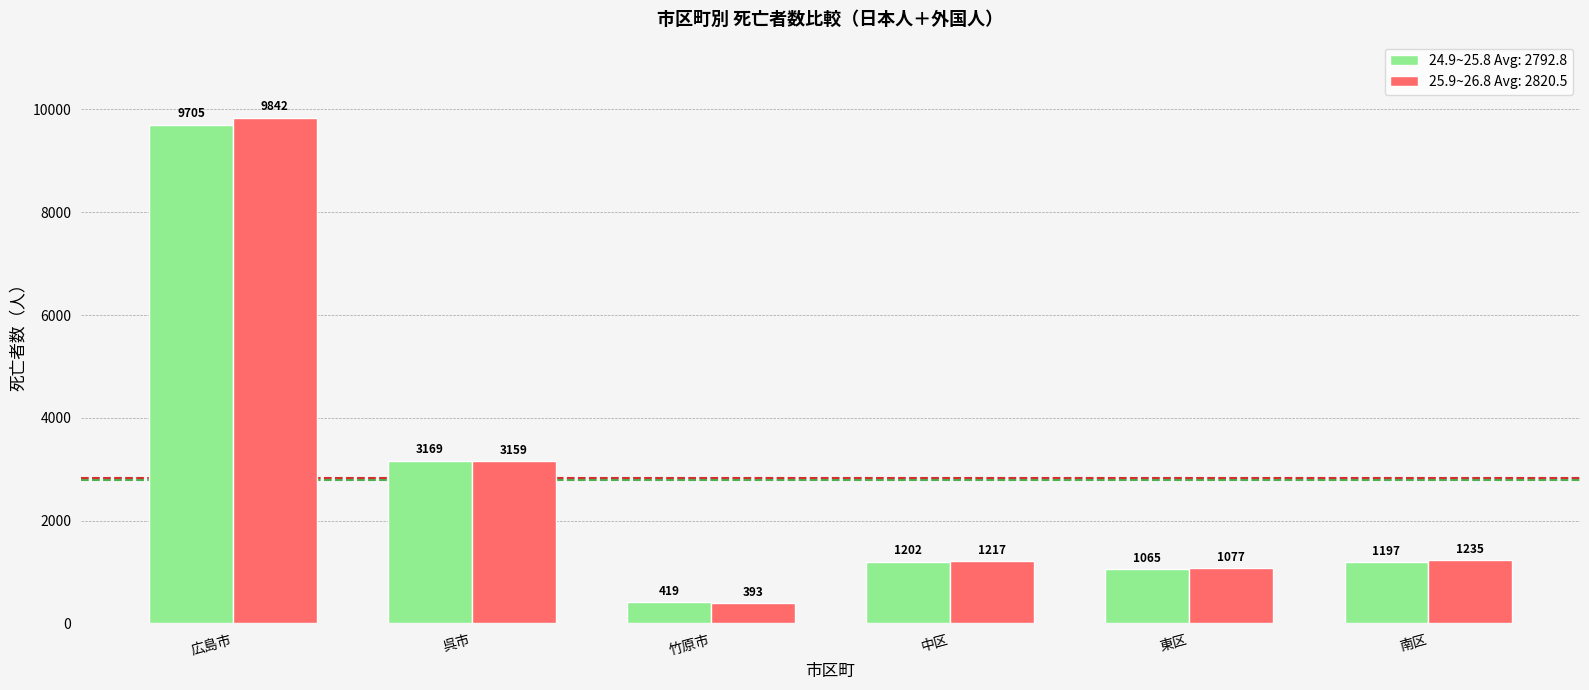

Which series has the widest spread of values?

25.9~26.8 Avg: 2820.5